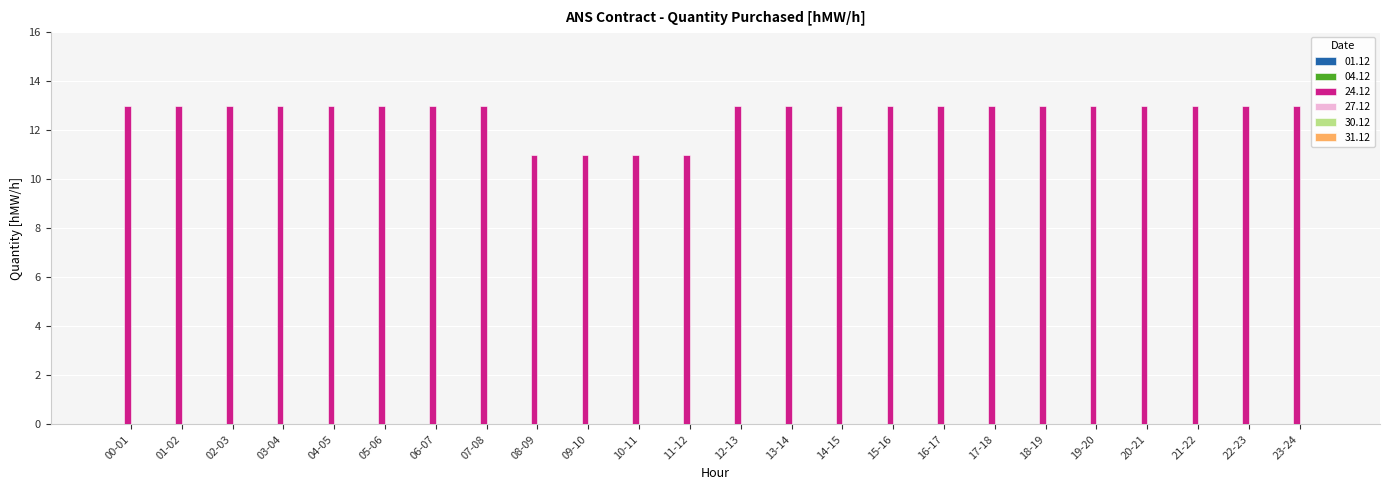

What is the maximum value shown in the chart?

13